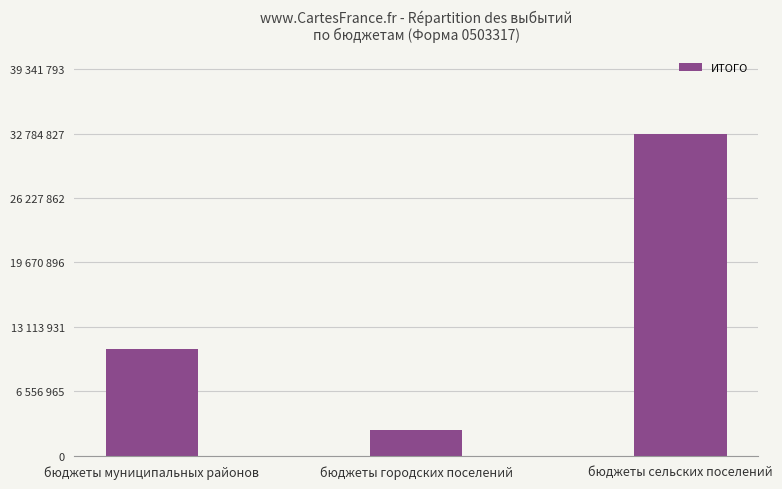

How many bars are there in total?

3